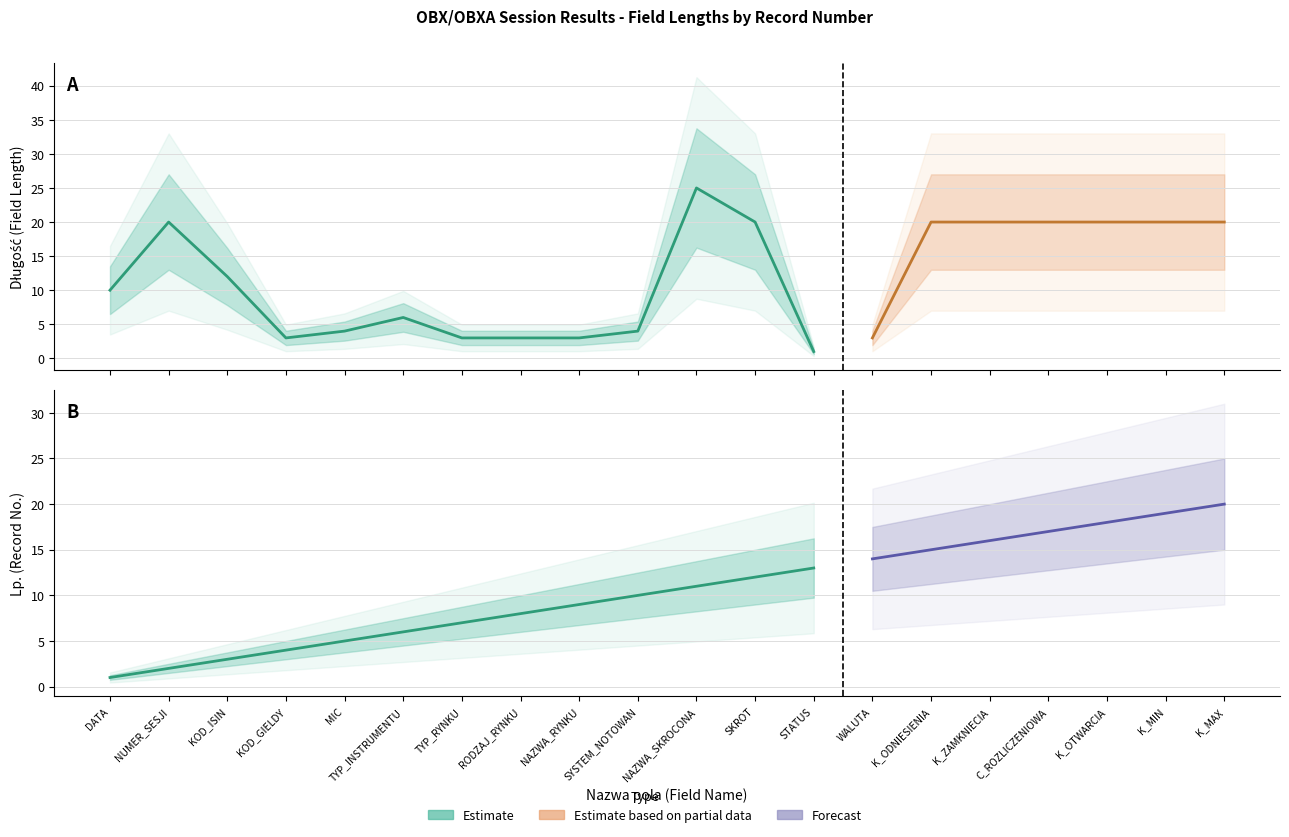

The Lp. series shows 13 at SYSTEM_NOTOWAN. True or false?

False